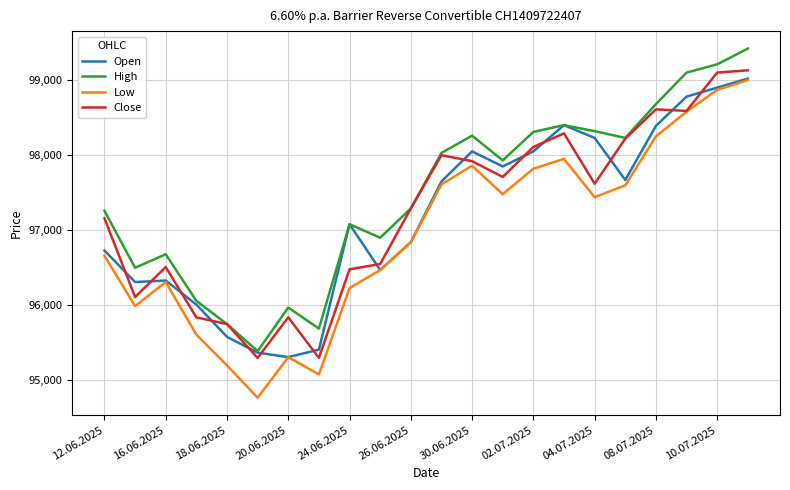

Which series has the widest spread of values?

Low